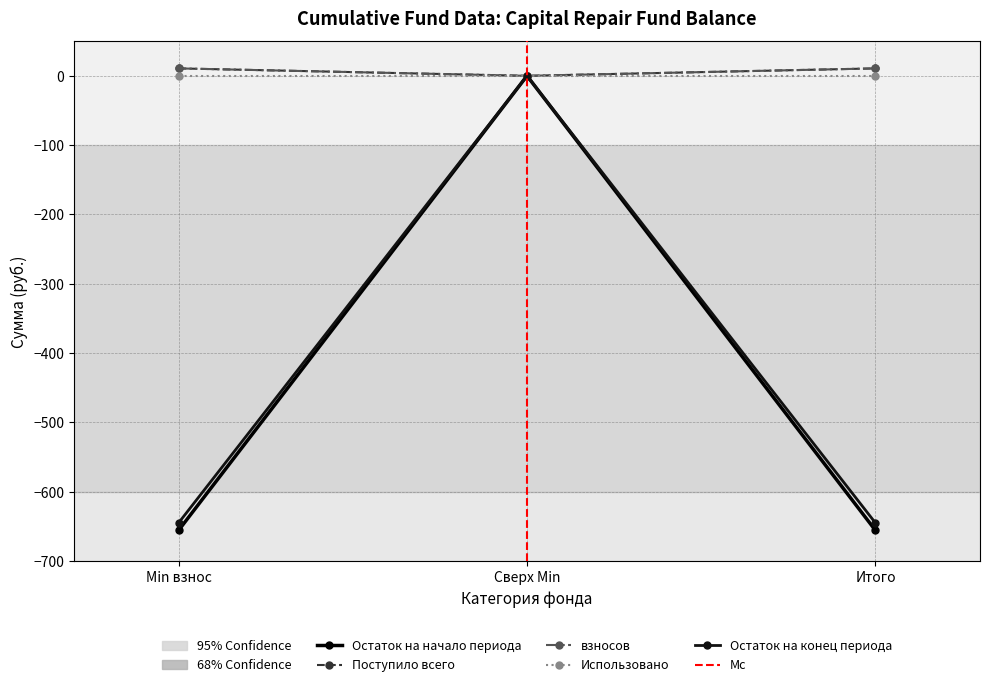

What is the spread (max minus min) of values at Итого?

666.7